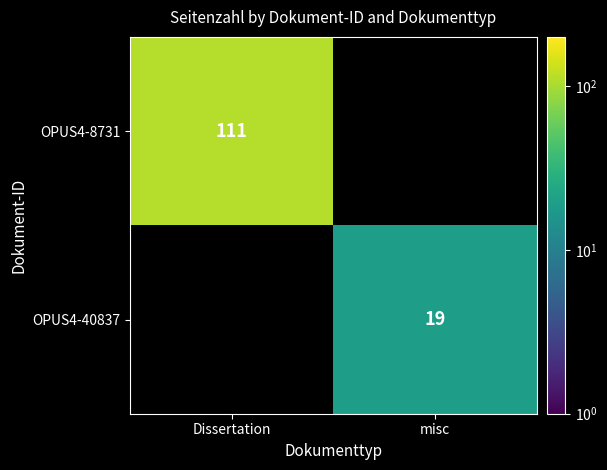

Is it true that OPUS4-40837 equals 10 at misc?

False